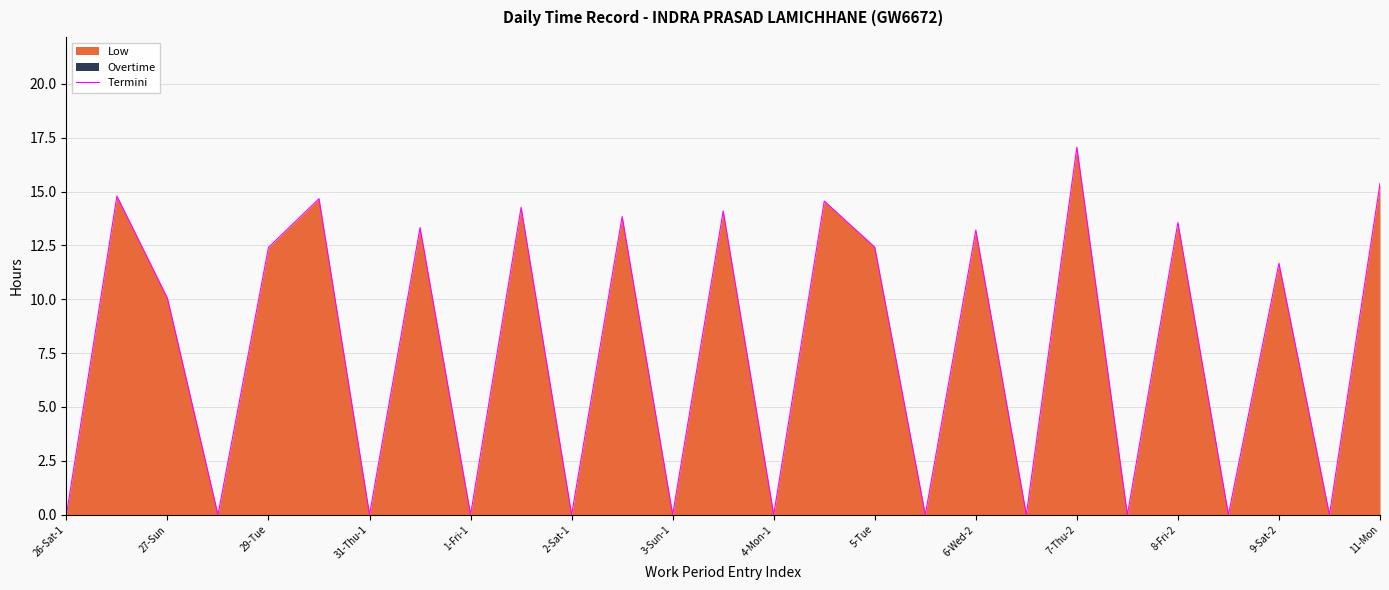

What is the maximum value shown in the chart?

17.1